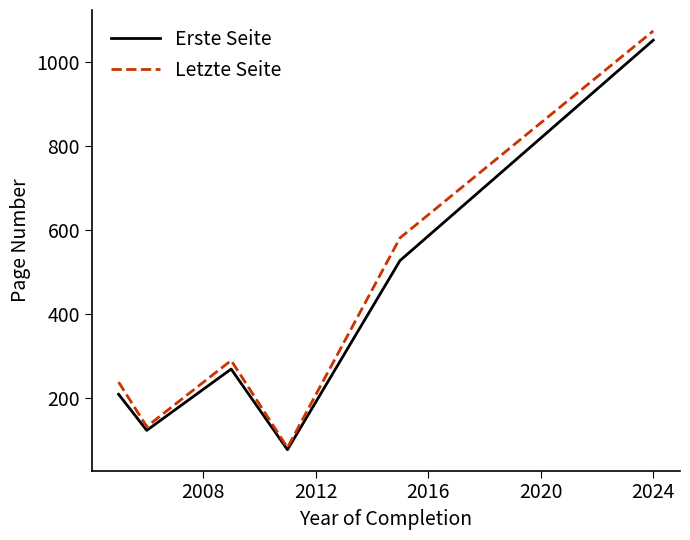

What is the maximum value shown in the chart?

1073.0